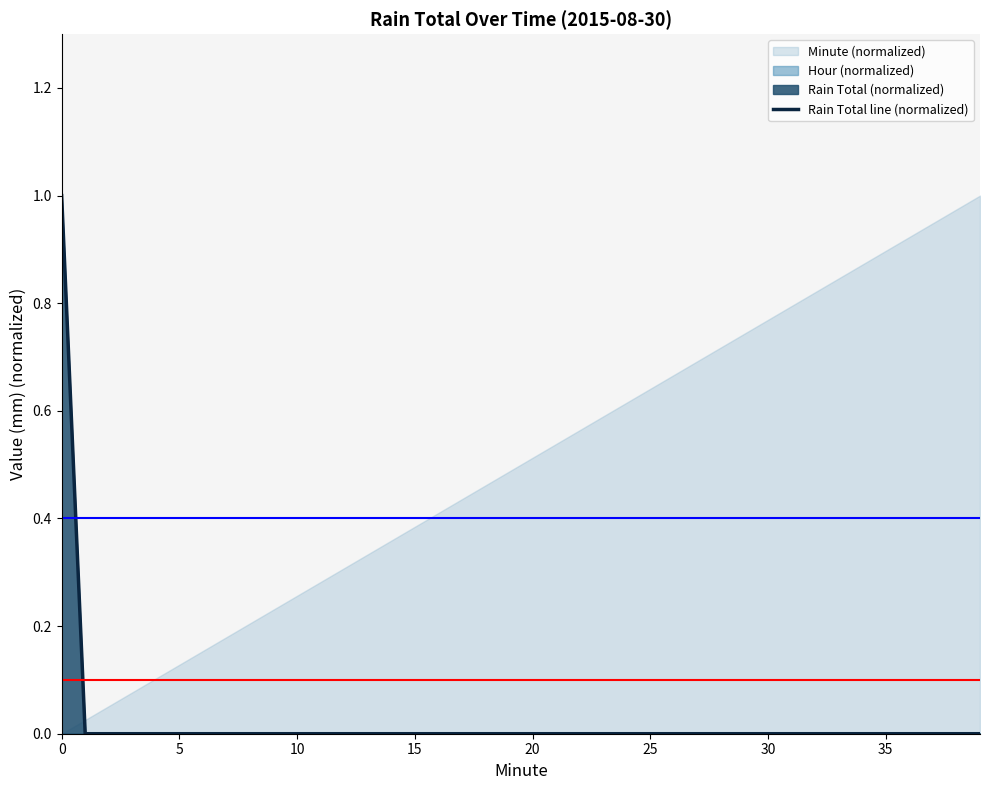

How many lines are shown in the chart?

1